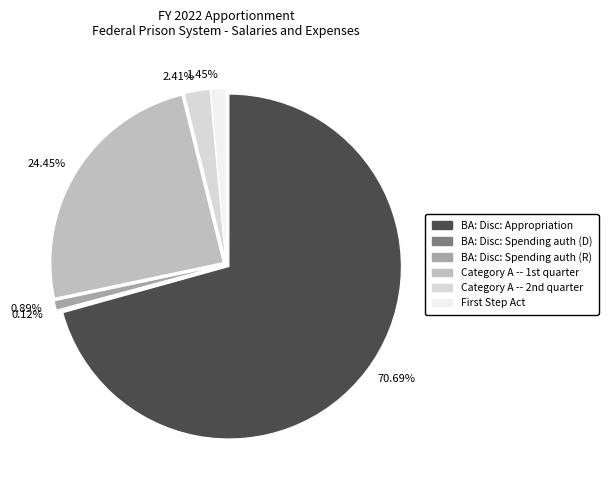

Which slice is the largest?

BA: Disc: Appropriation